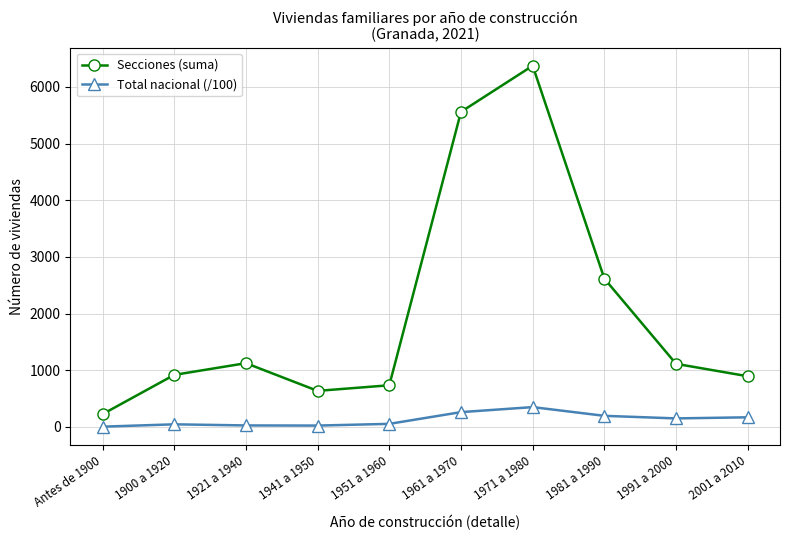

What is the greatest value displayed?

6372.0